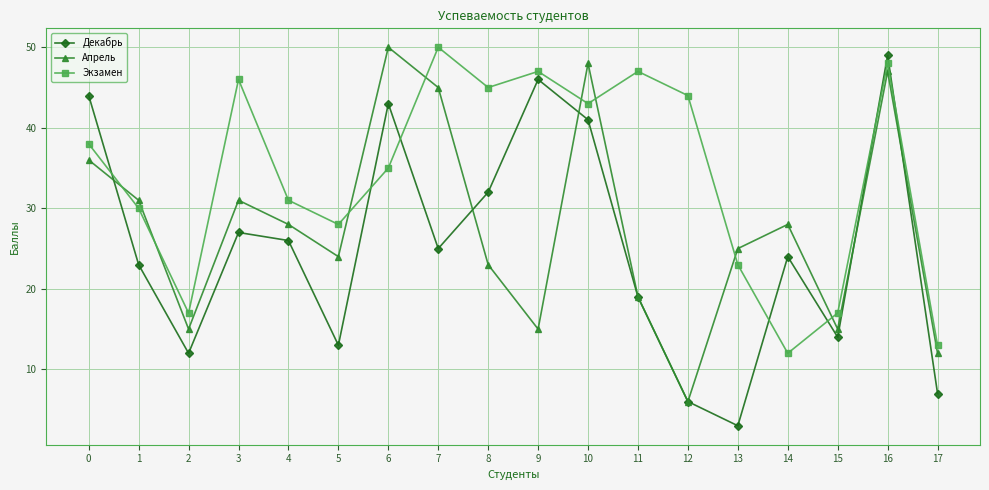

What is the lowest value of the Декабрь series?

3